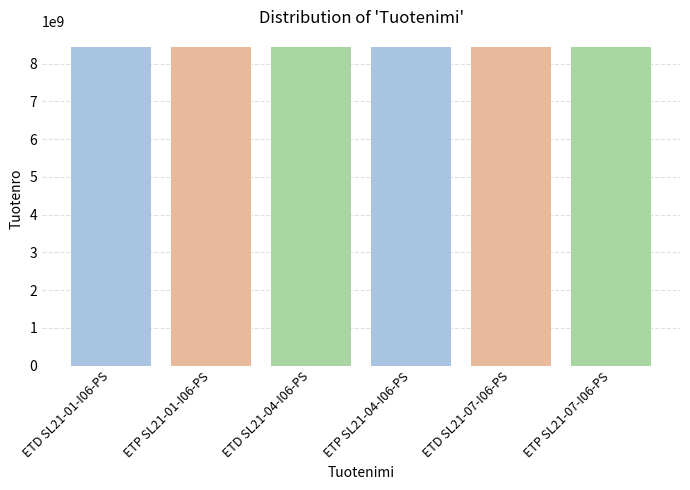

How many series are shown in this chart?

1